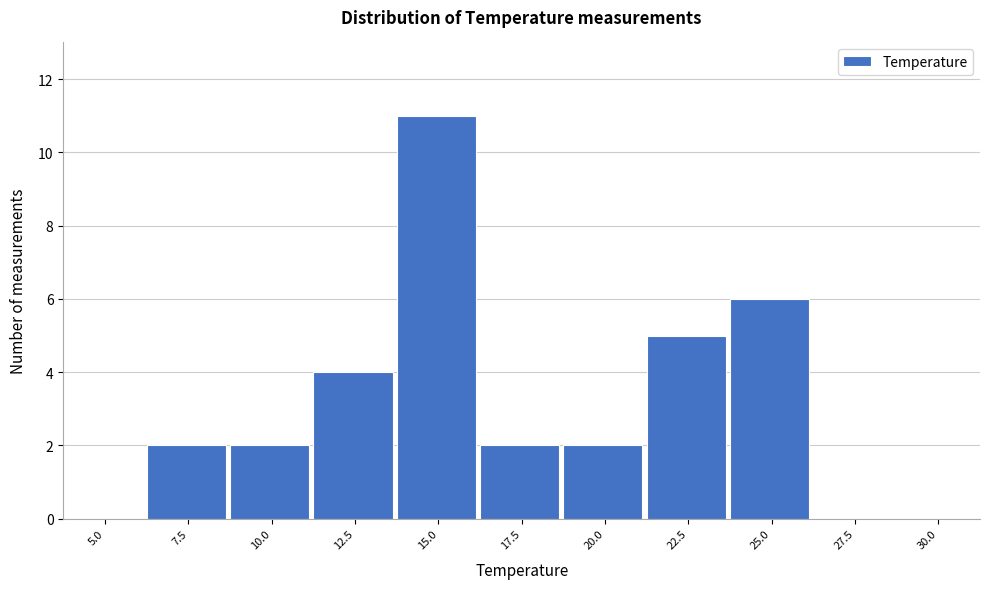

Reading left to right, extract all data points from this chart.

5.0=0	7.5=2	10.0=2	12.5=4	15.0=11	17.5=2	20.0=2	22.5=5	25.0=6	27.5=0	30.0=0